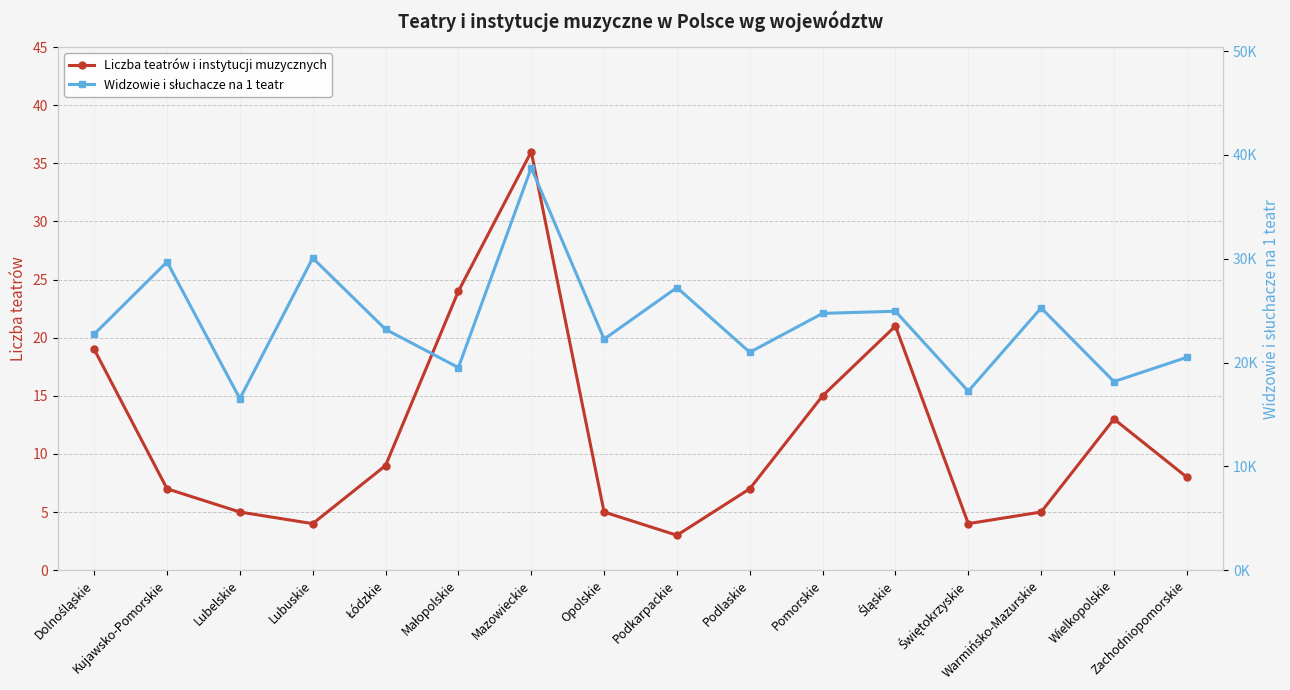

At which category is the sum across all series the highest?

Mazowieckie